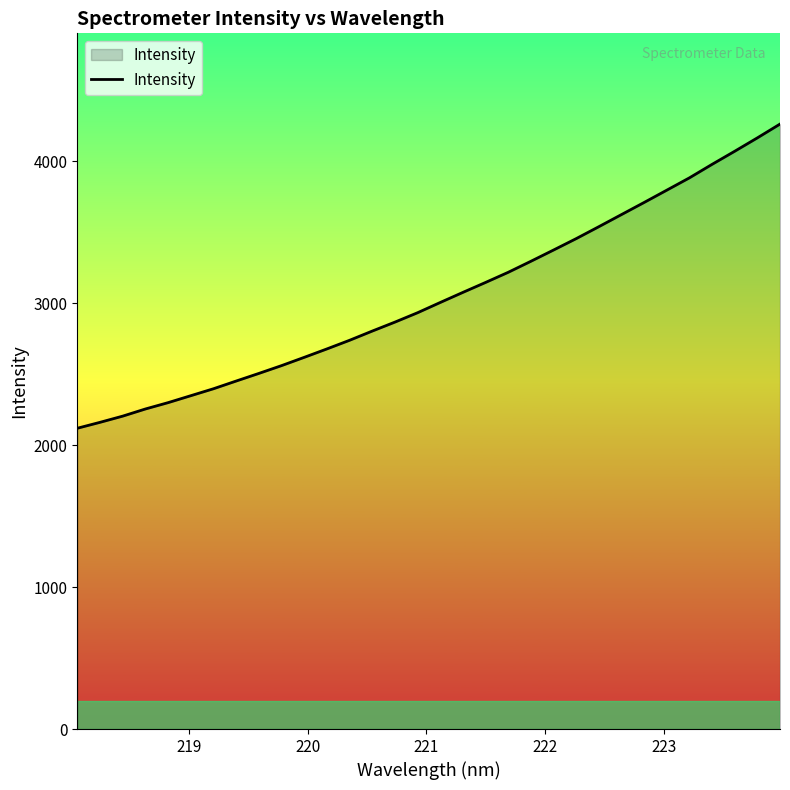

True or false: there are more than 2 points higher than both neighbors.

False